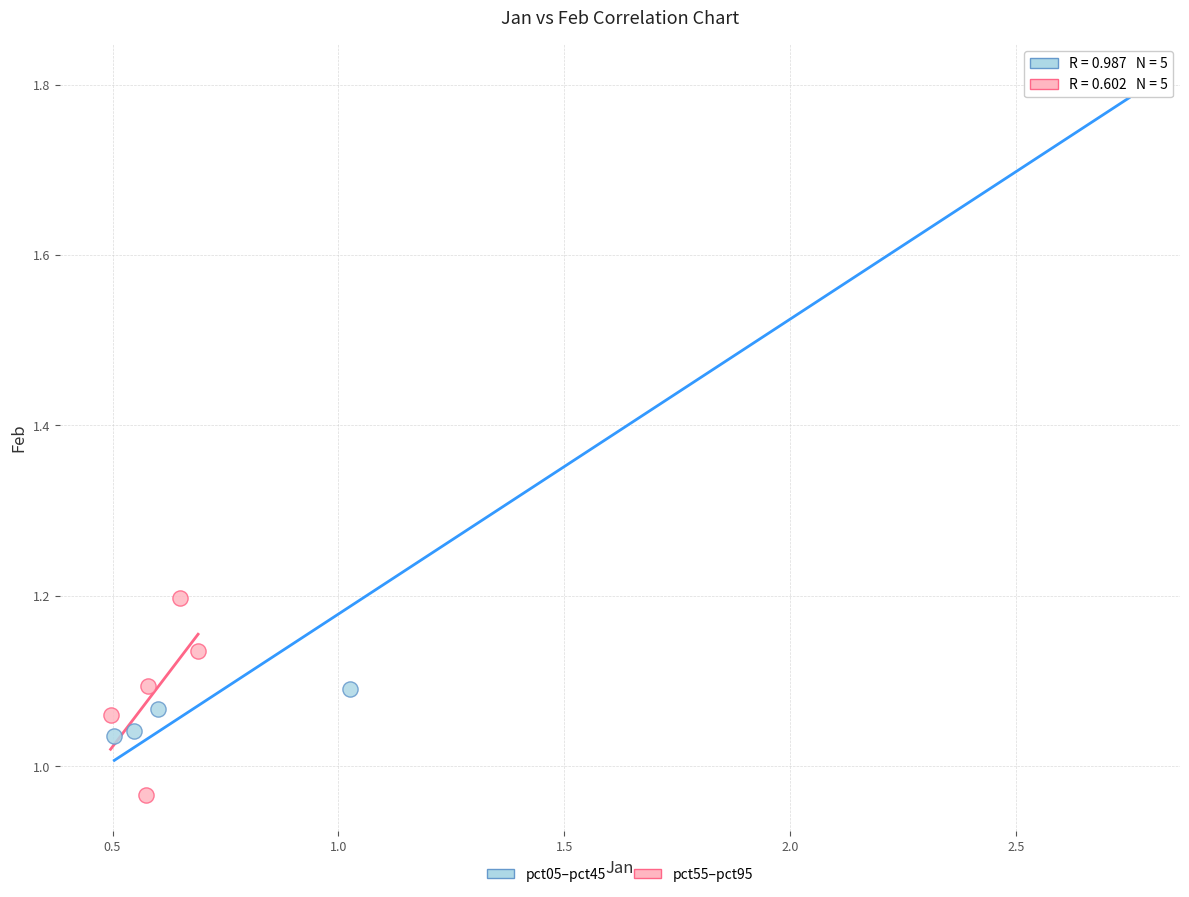

What are all the series names shown in the legend?

pct05–pct45, pct55–pct95